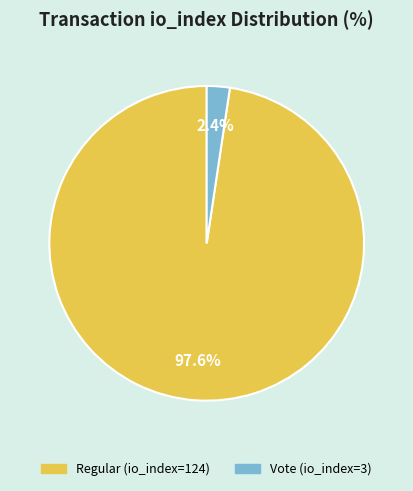

What is the majority slice?

Regular (io_index=124)